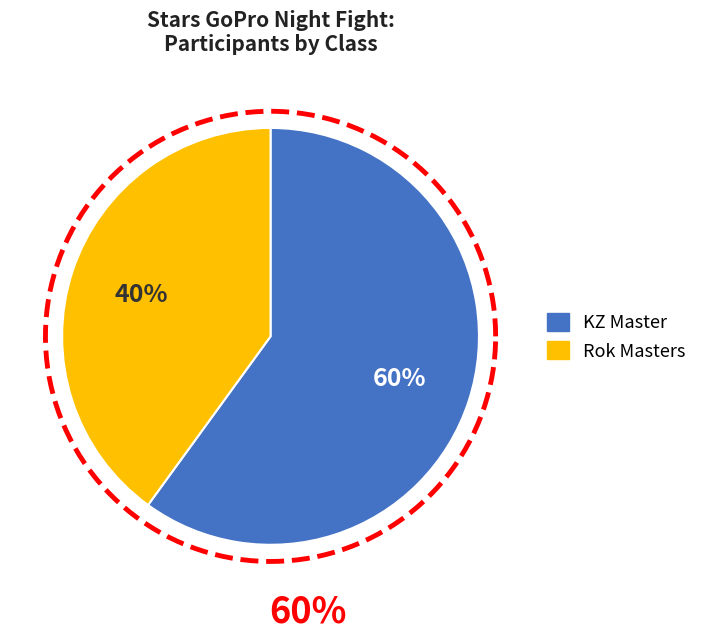

Which category accounts for the majority?

KZ Master